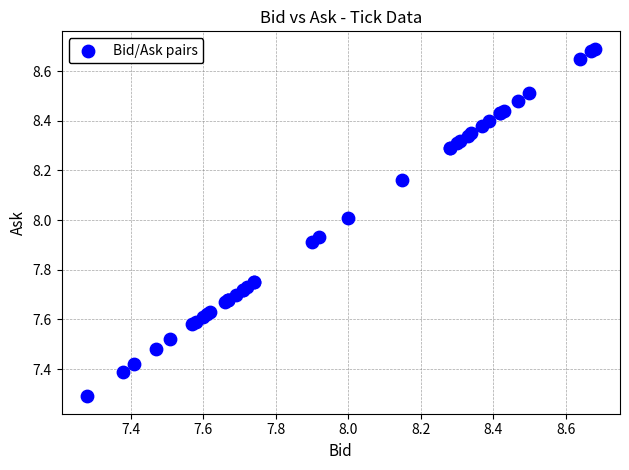

What Y value in the scatter plot is closest to 7?

7.3